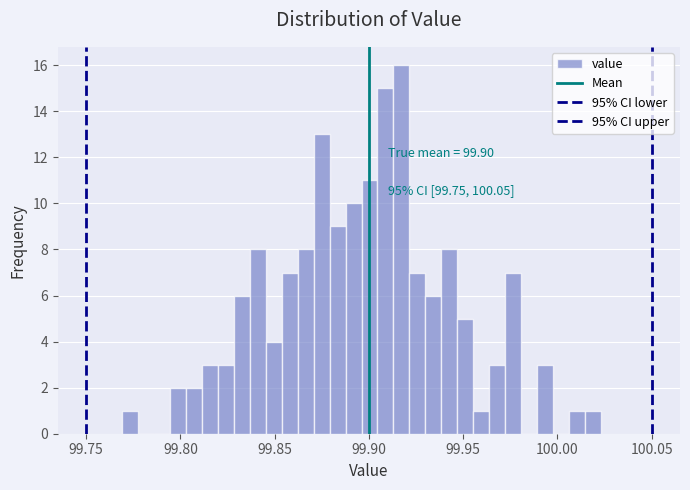

Around what value on the x-axis is the tallest bar? Give the approximate position of its centre, as read against the axis.

99.915